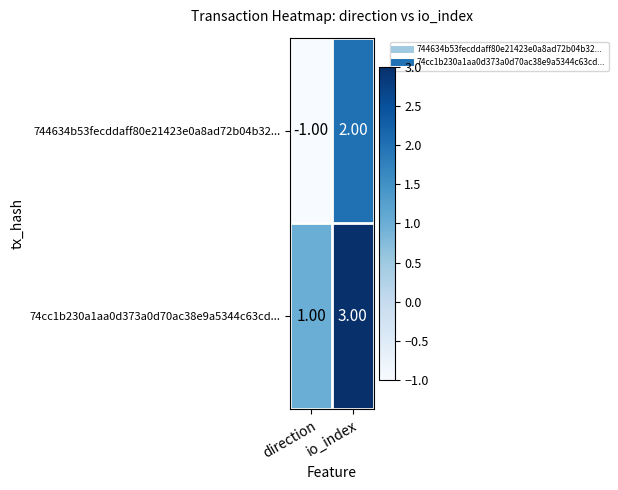

What is the difference between the maximum and minimum values in the 744634b53fecddaff80e21423e0a8ad72b04b32... series?

3